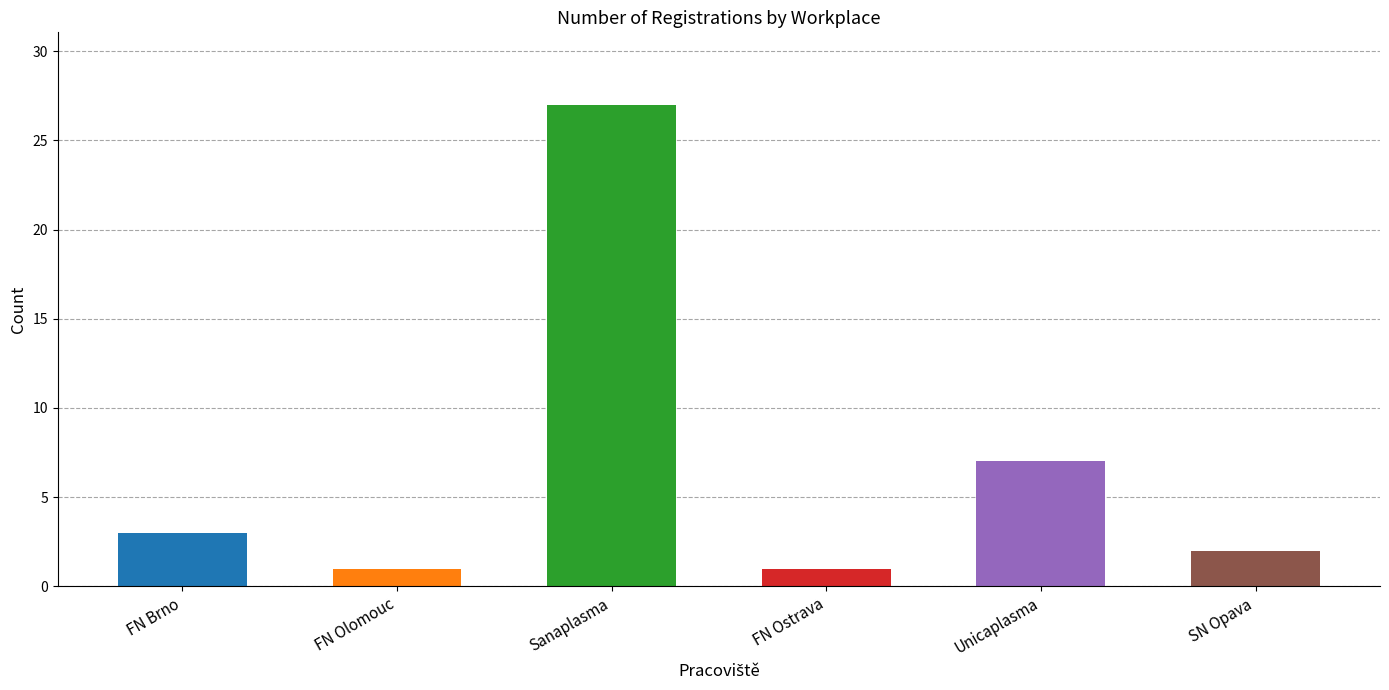

What is the average value?

7